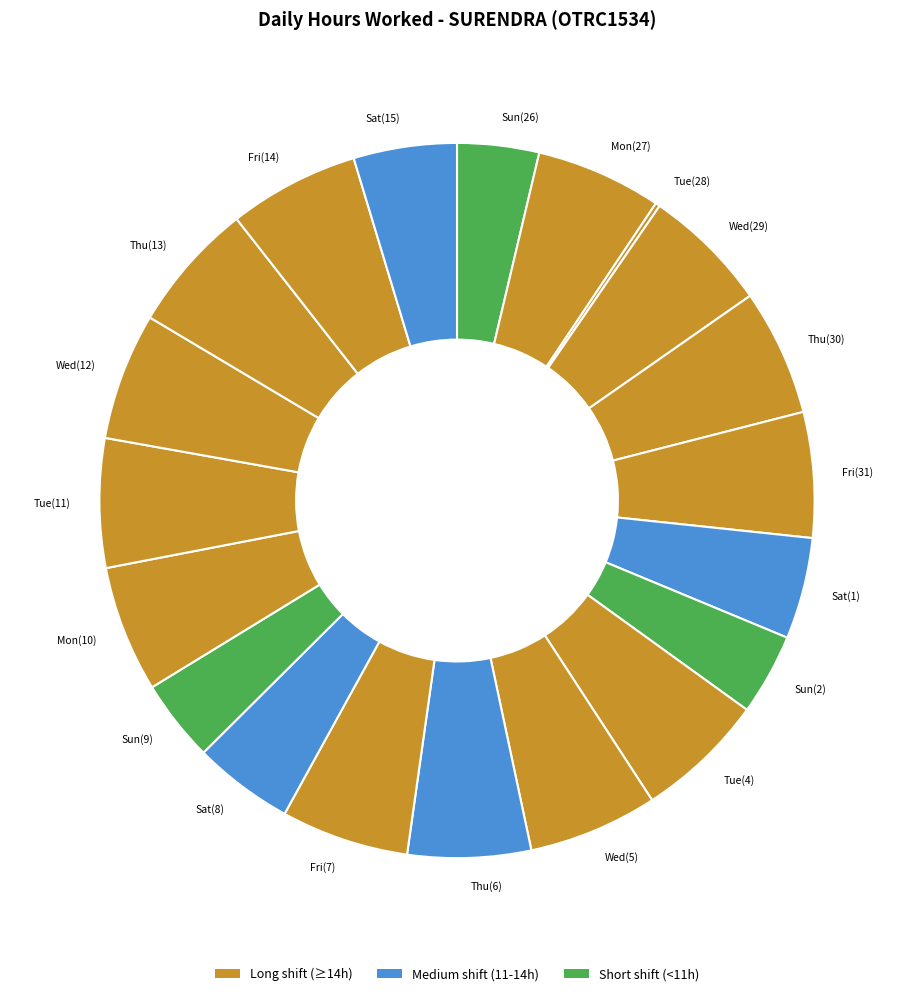

Is it true that Mon(27) is 6% of the pie?

True